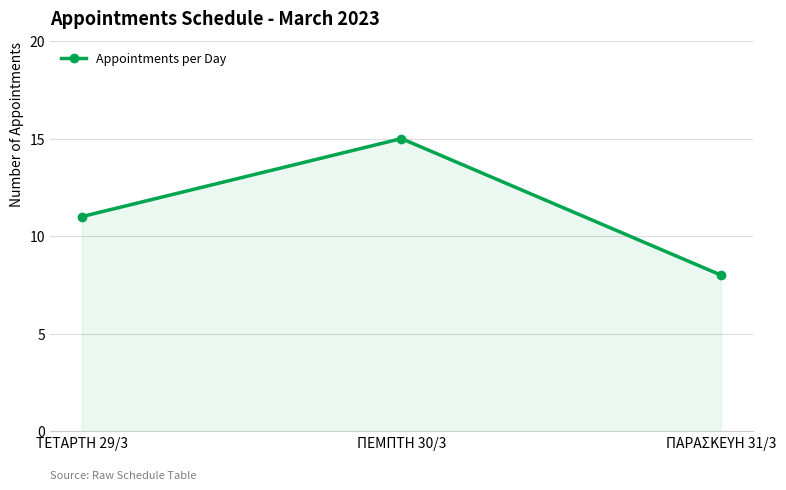

What is the label of the 2nd point from the right?

ΠΕΜΠΤΗ 30/3